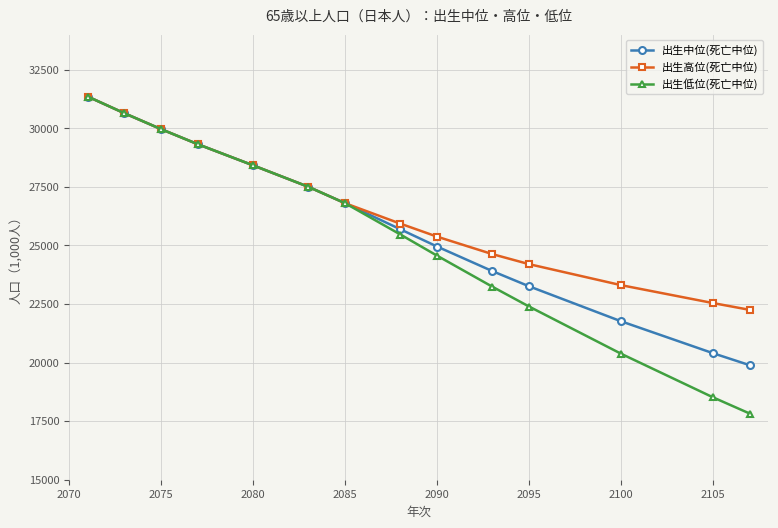

Which series has the widest spread of values?

出生低位(死亡中位)